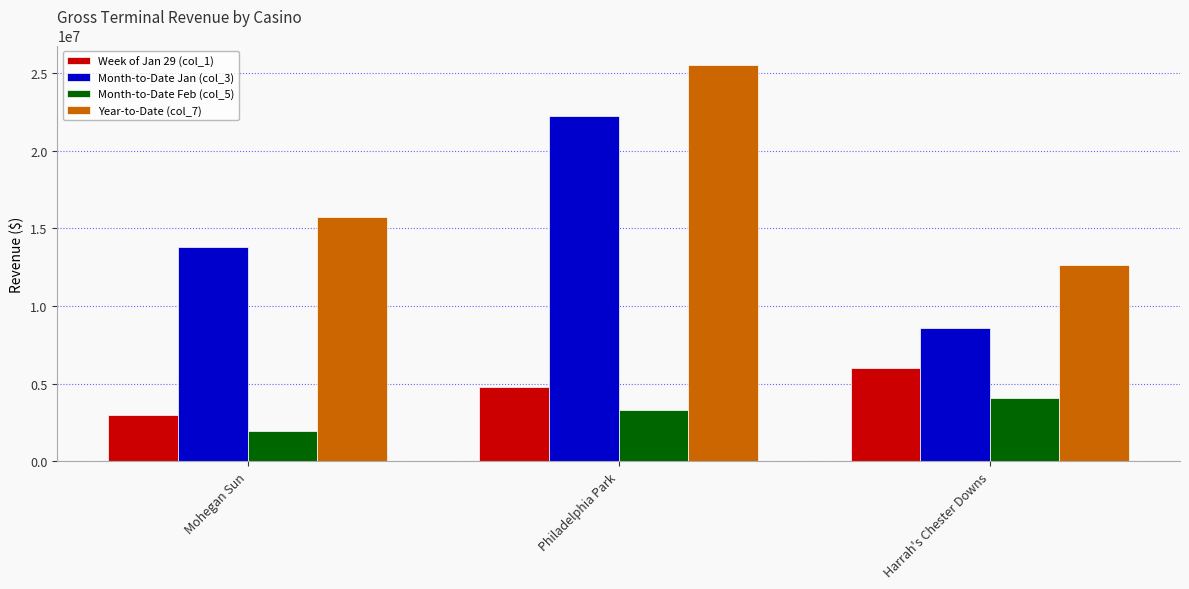

Between Mohegan Sun and Harrah's Chester Downs, which series saw the biggest shift?

Month-to-Date Jan (col_3)